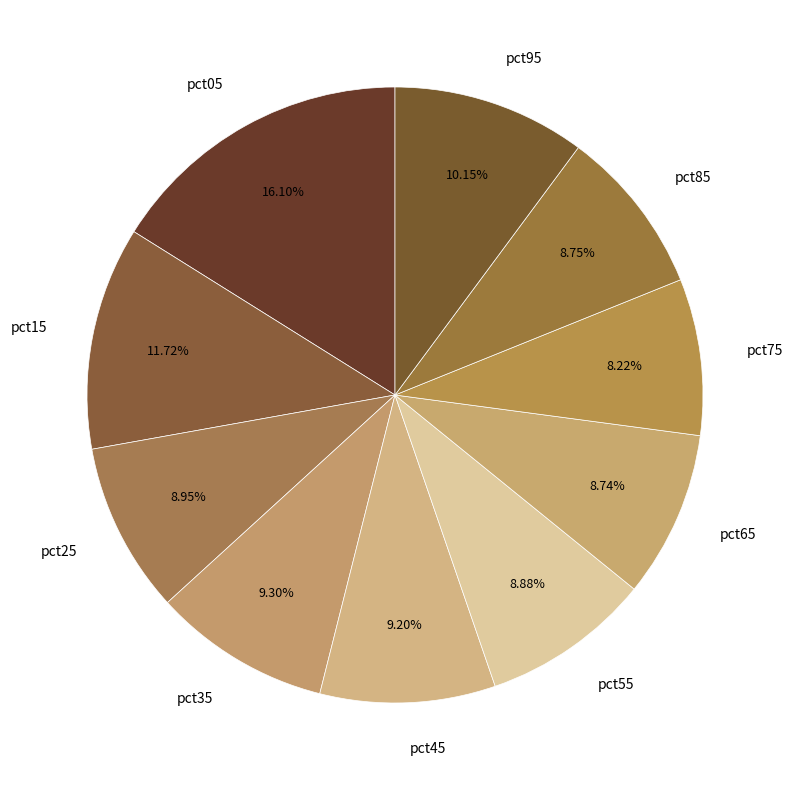

Do pct85 and pct05 together represent more than half of the pie?

No